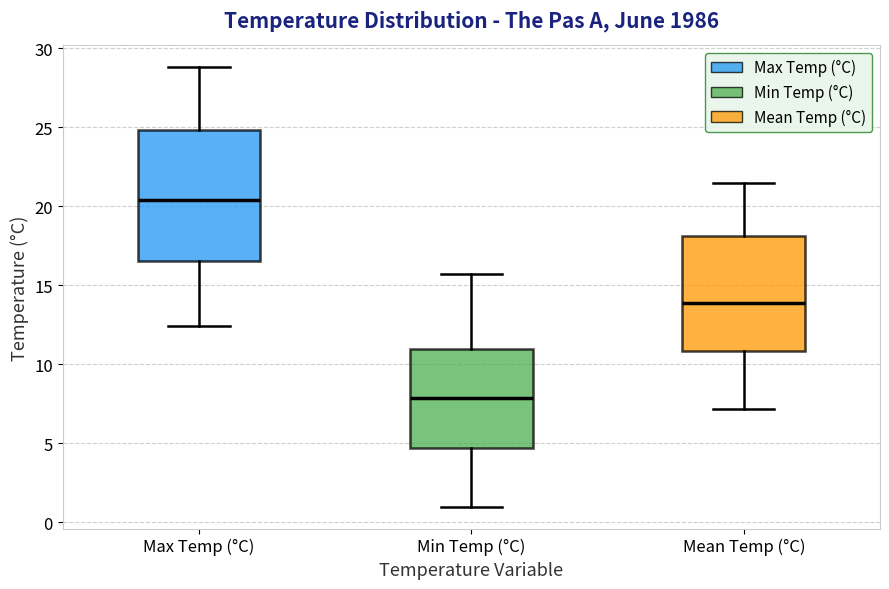

Comparing the boxes themselves (not the whiskers), which one is the tallest?

Max Temp (°C)